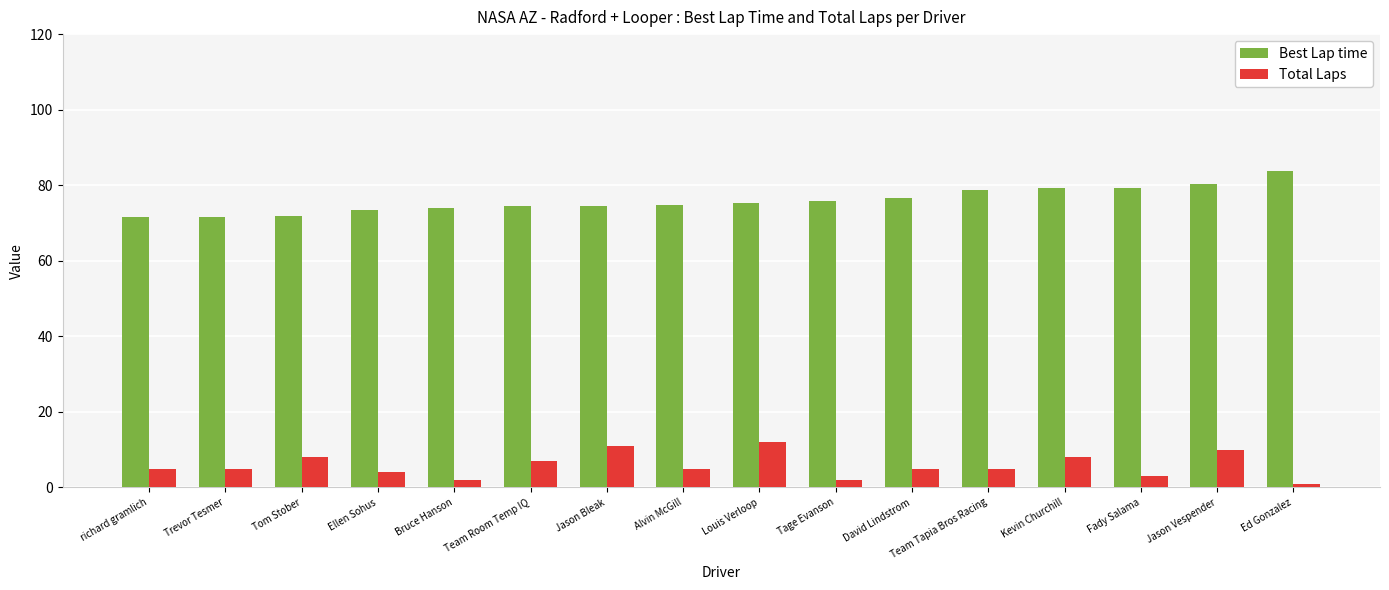

How many bars are there in each group?

2